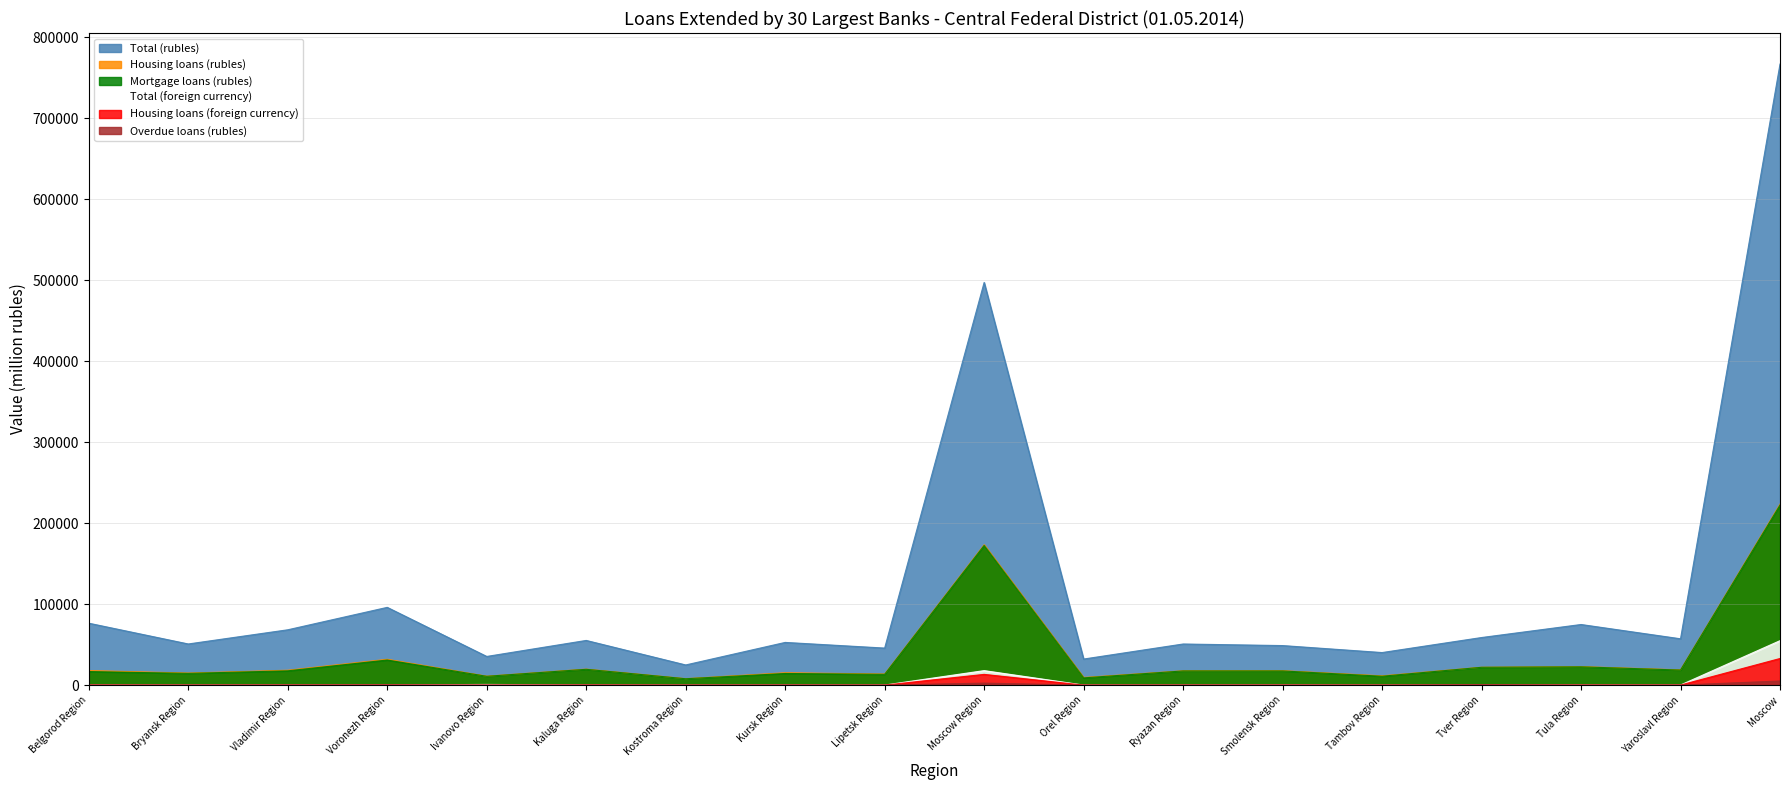

At which label does Total (foreign currency) first exceed 181?

Belgorod Region